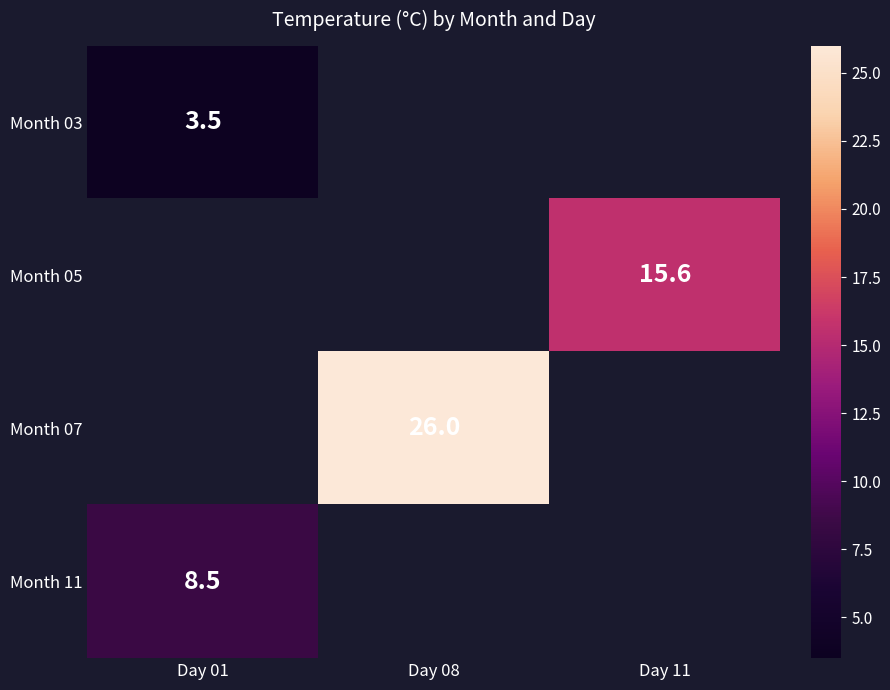

The value of Month 03 at Day 01 is 3.5. True or false?

True